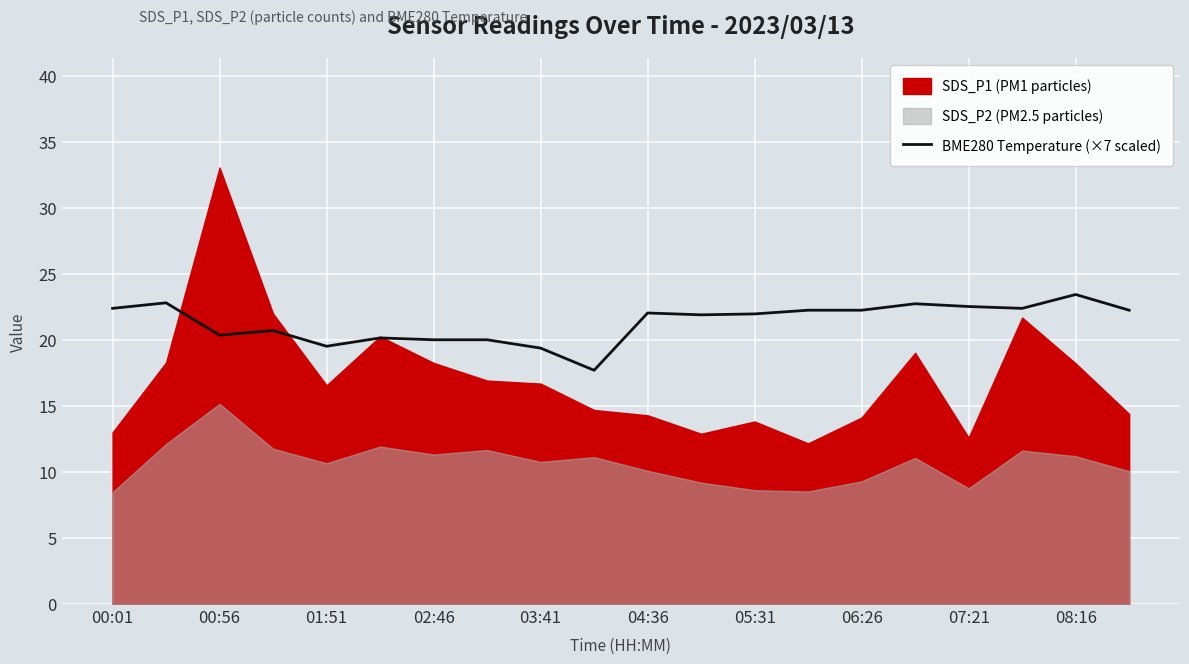

The value at 15 is 15.6. True or false?

False